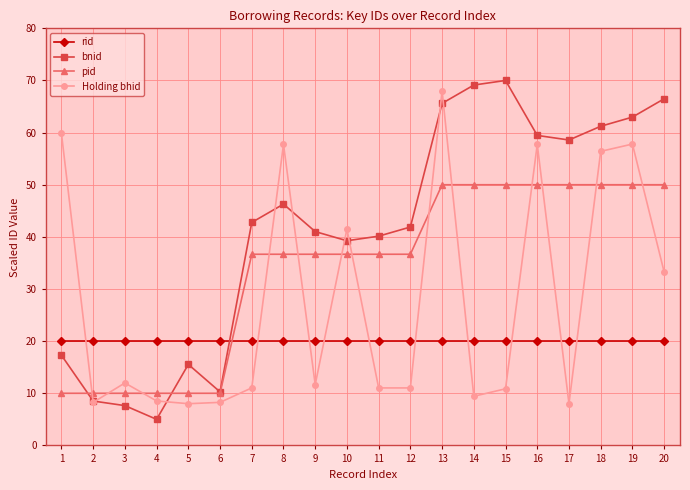

True or false: Holding bhid and pid intersect in this chart.

True